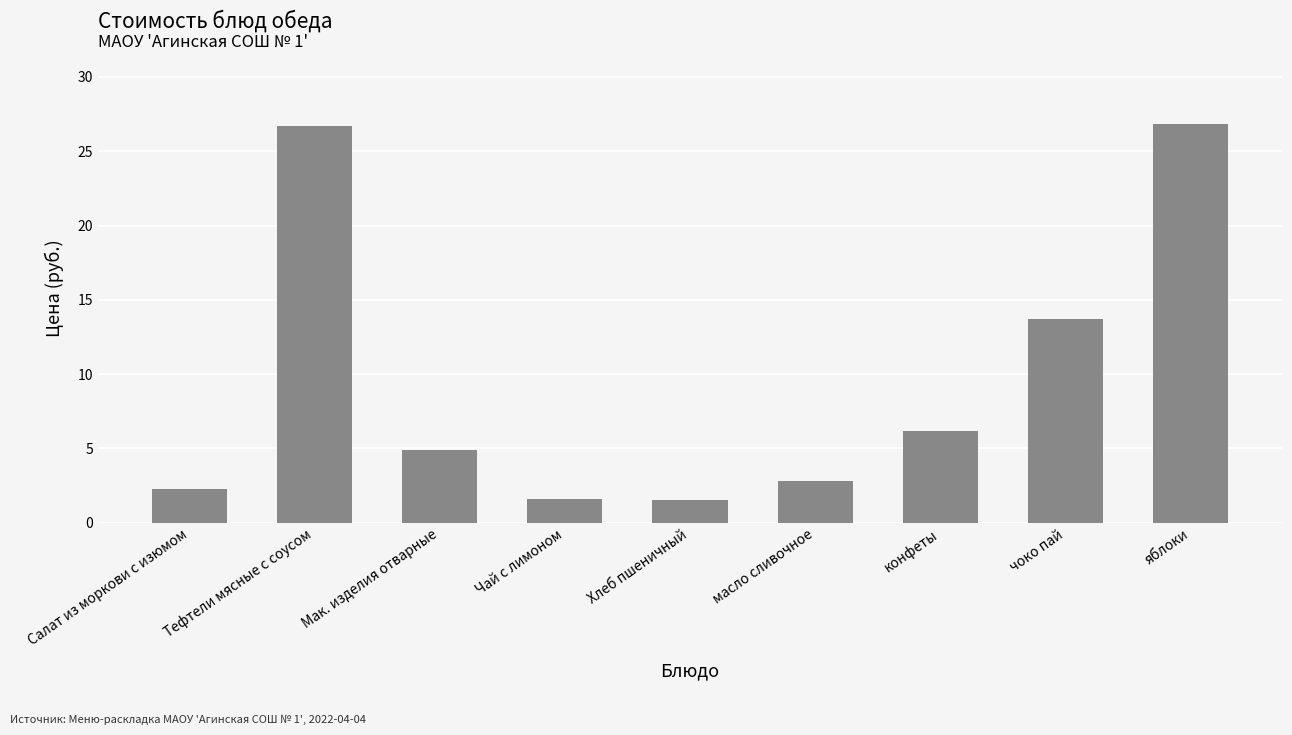

How many series are shown in this chart?

1